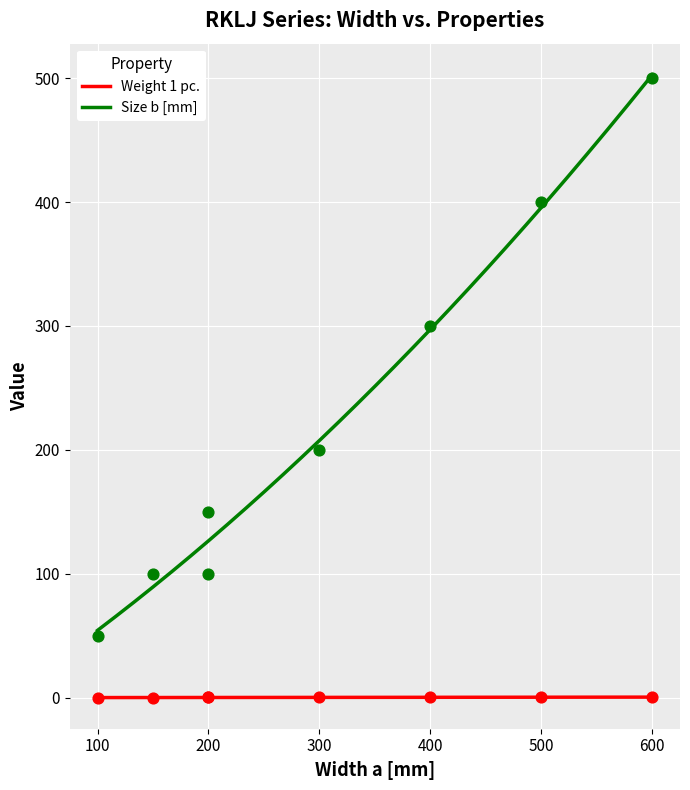

At how many categories does at least one series exceed 369?

2